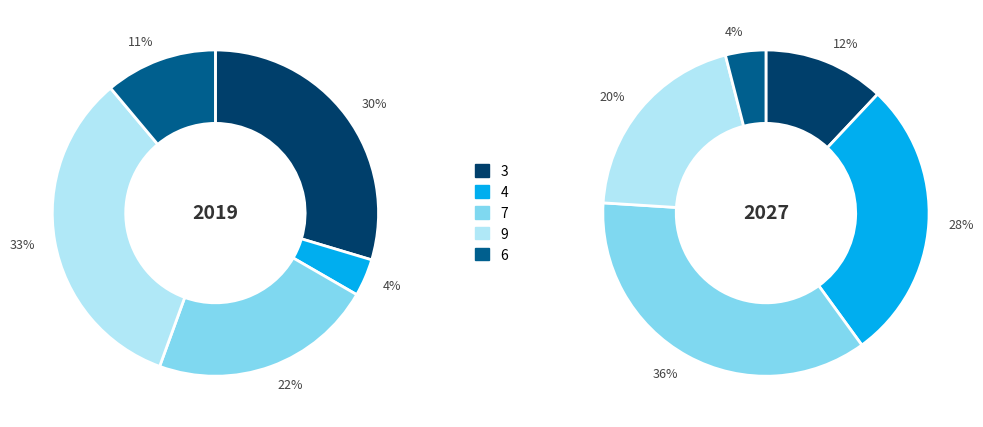

Is the sum of 9 and 3 greater than half?

Yes